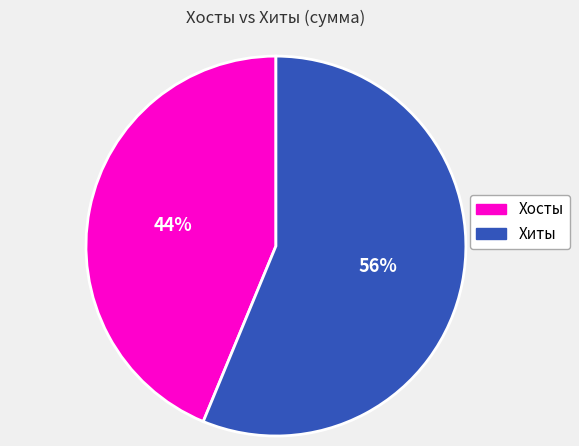

Does any single category account for the majority?

Yes